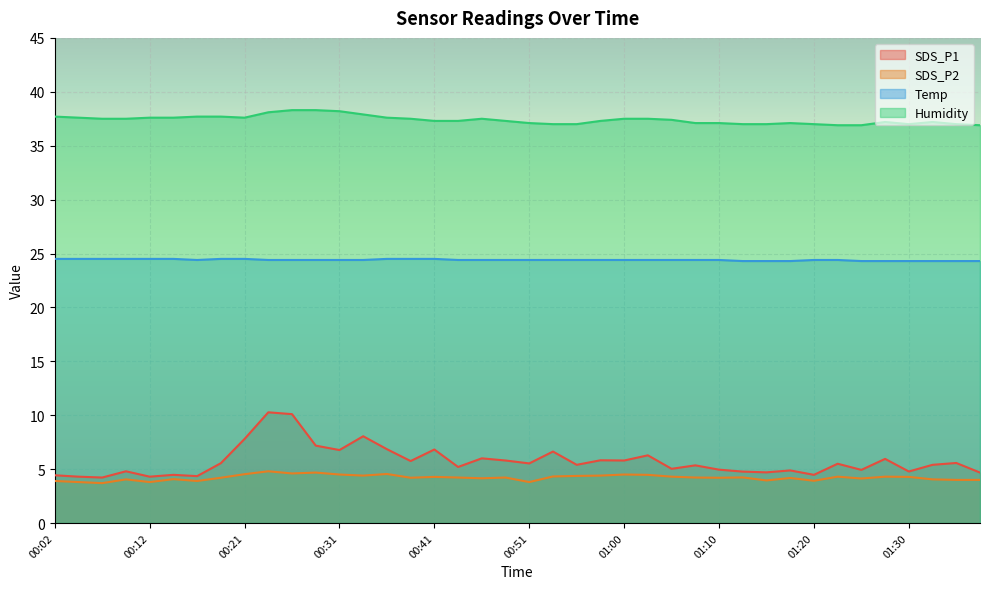

What is the label of the 17th point from the left?

00:41